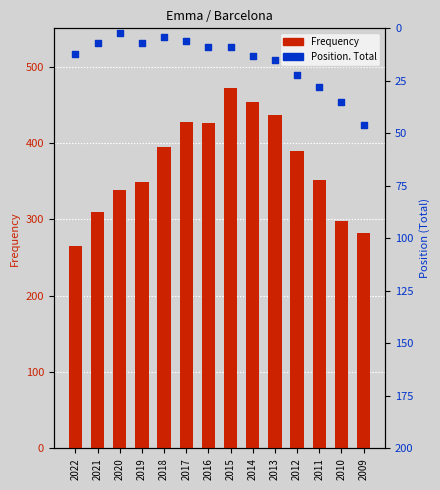

Is the value of Frequency at 2019 greater than the value of Position. Total at 2022?

Yes